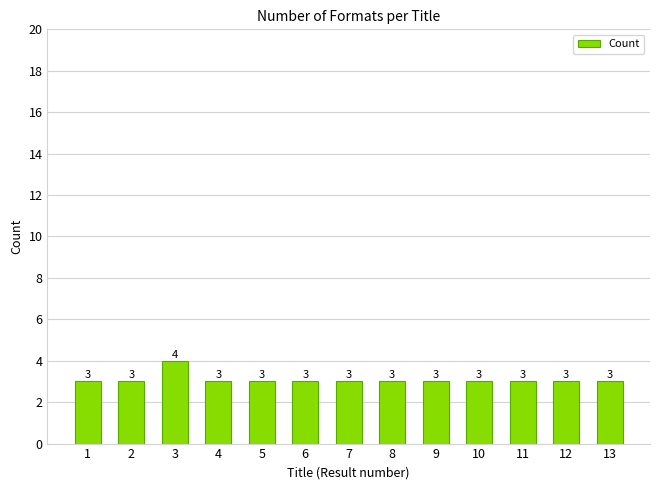

The chart shows a value of 3 at 5. True or false?

True